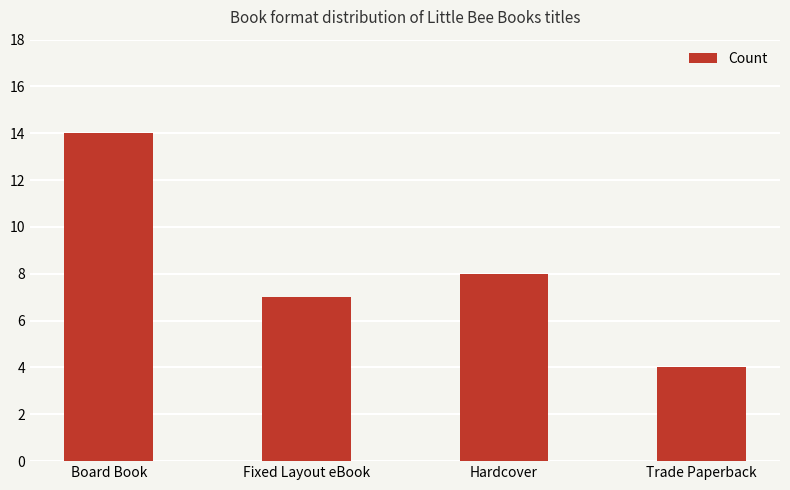

How many categories are shown in the chart?

4